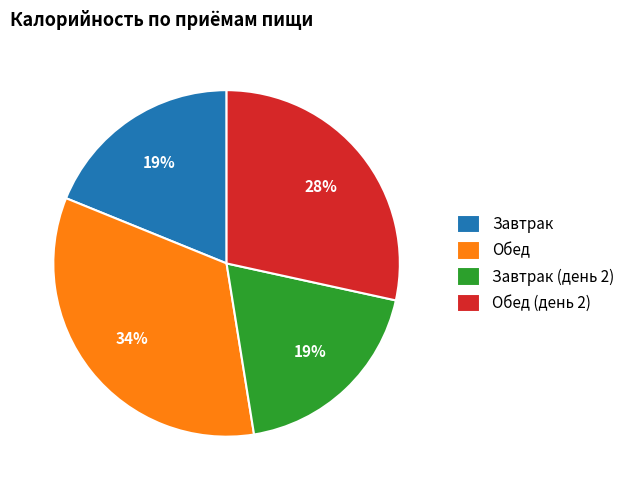

Approximately how many times larger is the value at Завтрак compared to Обед?

0.6